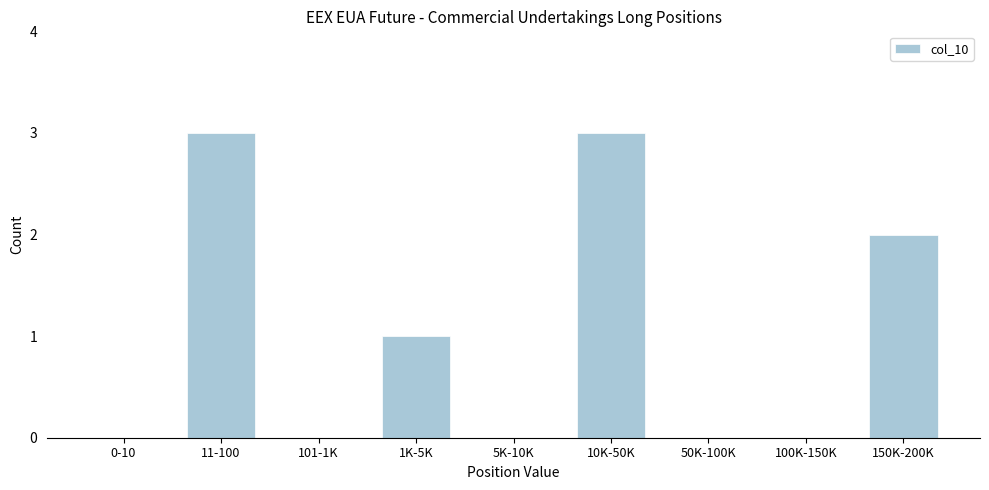

Reading right to left, what are all the values shown in this chart?

150K-200K=2	100K-150K=0	50K-100K=0	10K-50K=3	5K-10K=0	1K-5K=1	101-1K=0	11-100=3	0-10=0